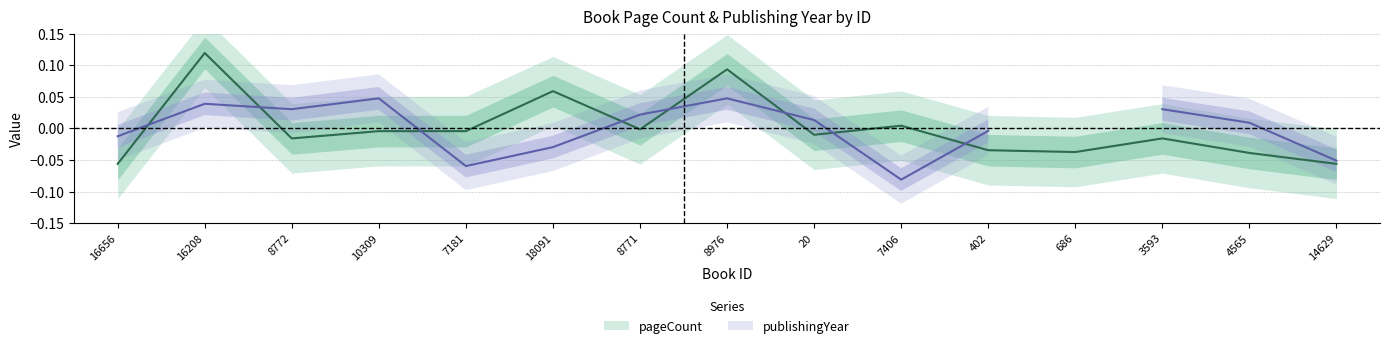

Is it true that the value at 16656 is -0.1?

True